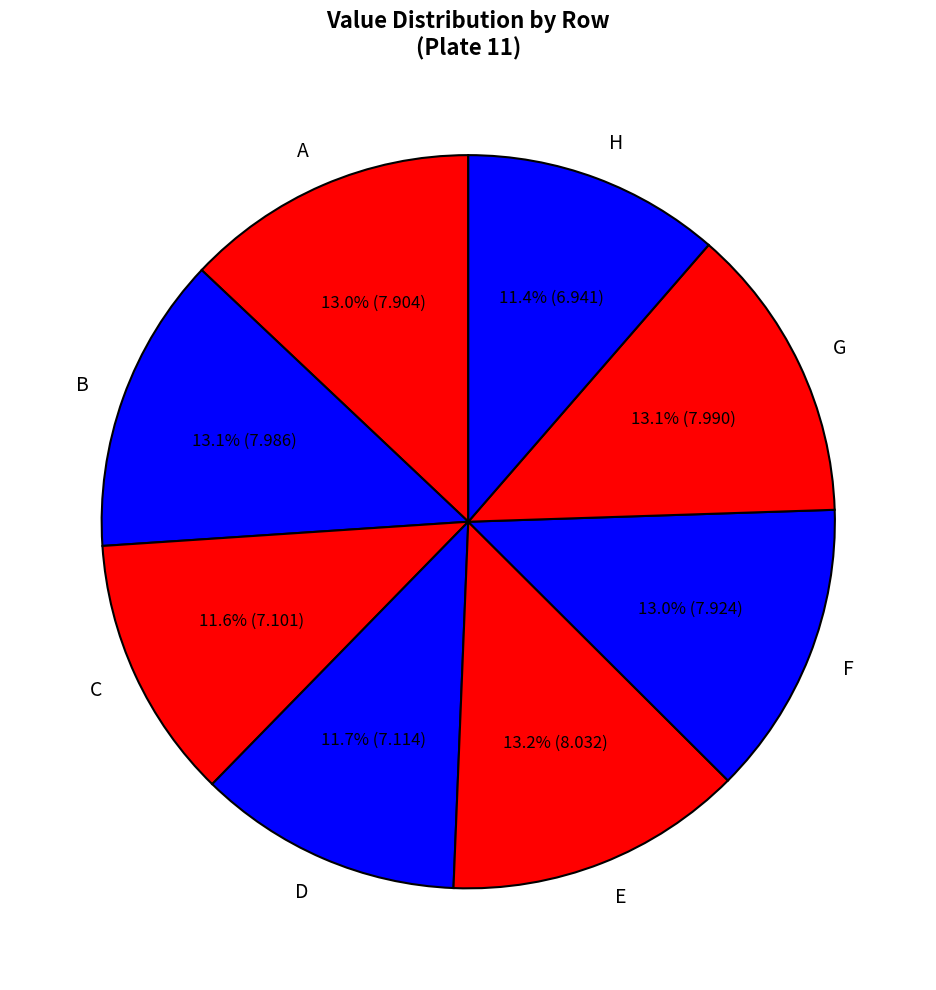

Is there a majority slice in this chart?

No